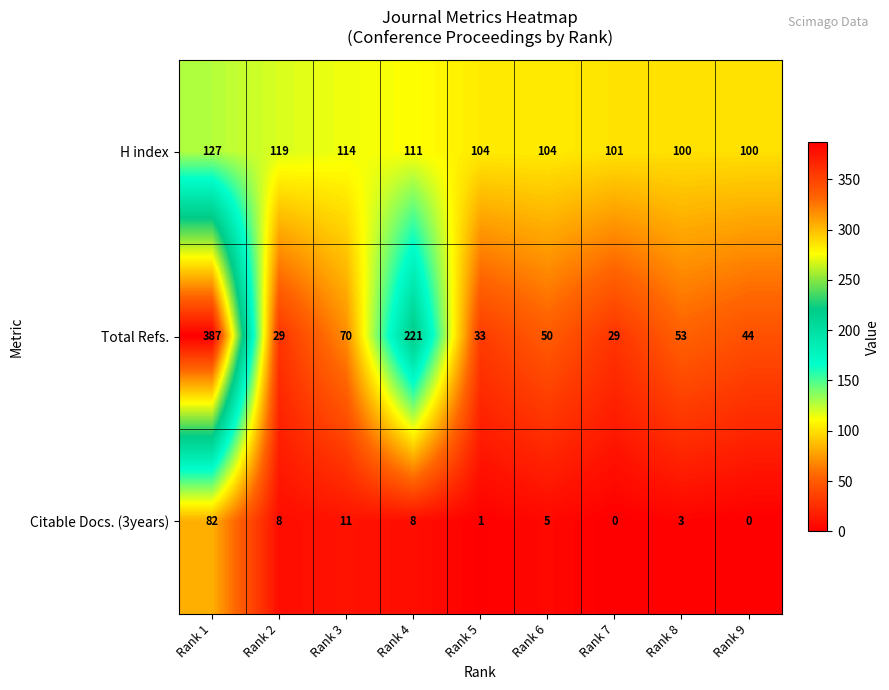

What is the difference between the highest and lowest values at Rank 4?

213